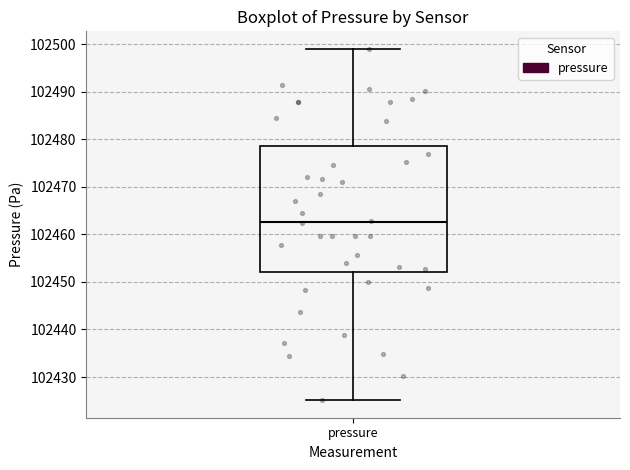

Where does the median line of the box for pressure sit on the y-axis? The values are not printed on the chart, so give them approximately, as read against the axis.

102463